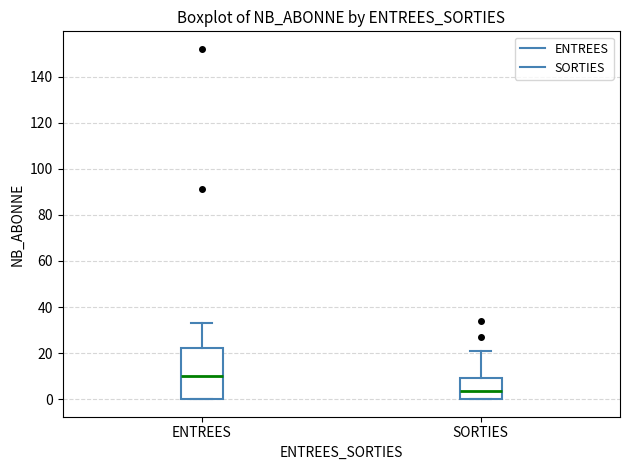

Comparing the boxes themselves (not the whiskers), which one is the tallest?

ENTREES